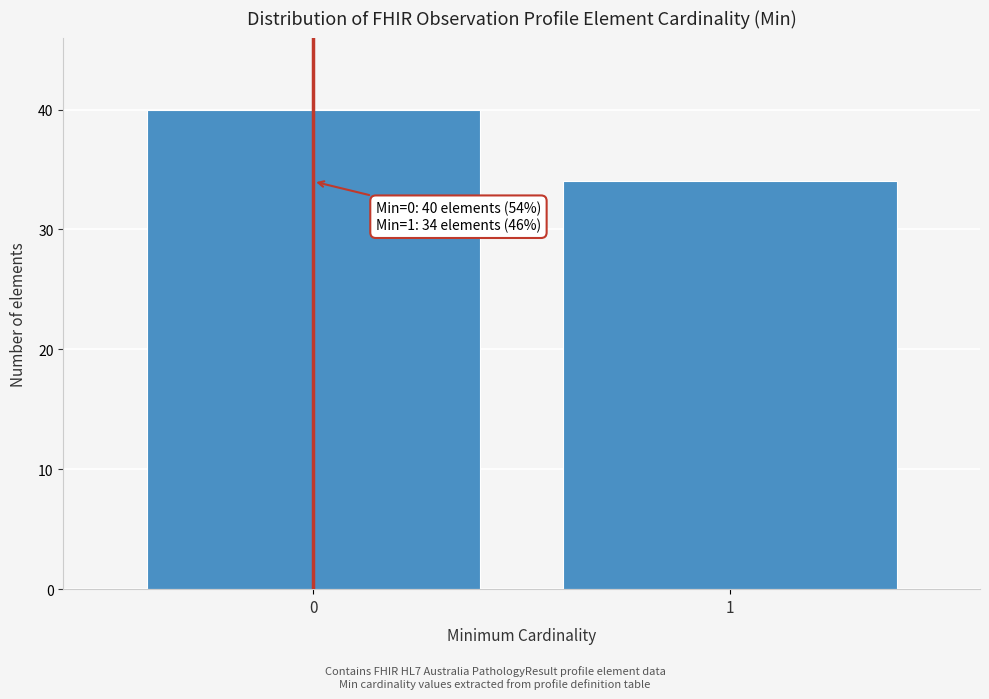

Reading left to right, extract all data points from this chart.

40	34